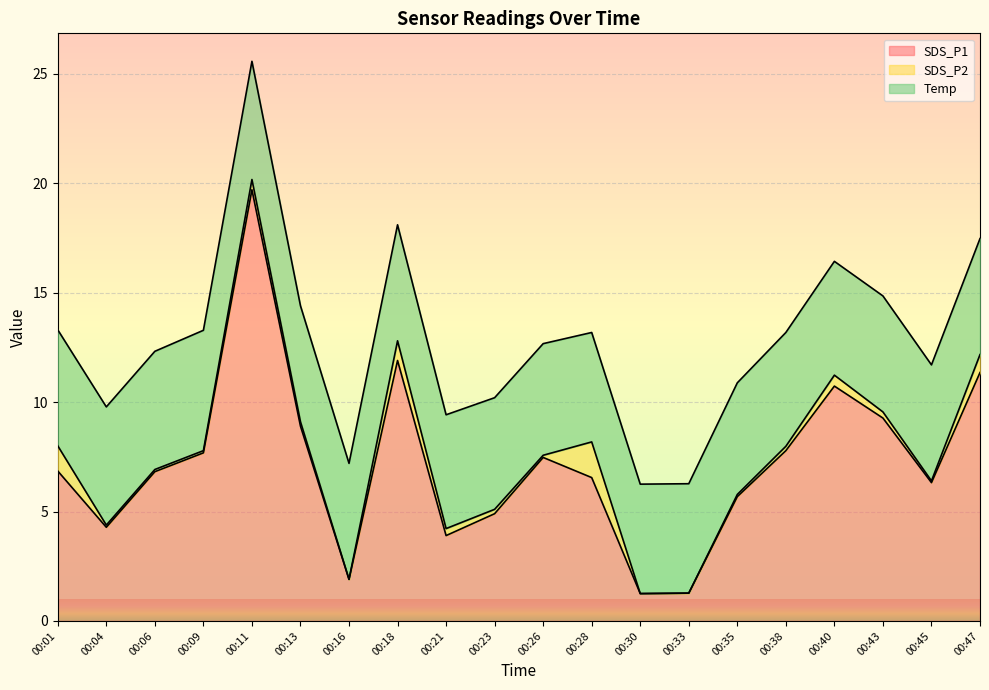

Where does the SDS_P1 series first go above 6?

00:01